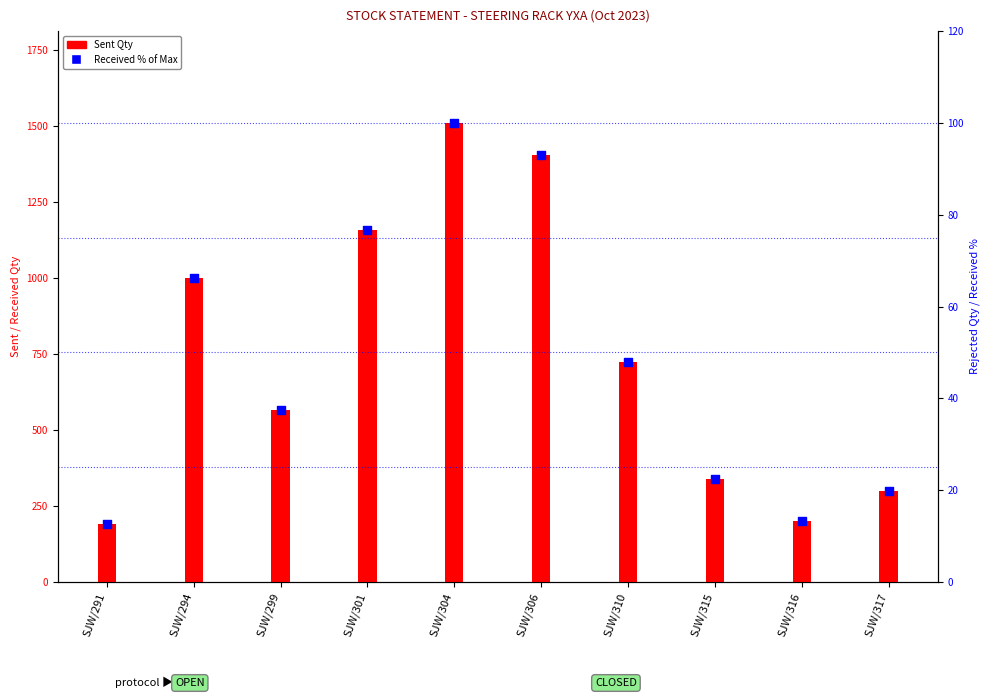

Which series has the largest total across all categories?

Sent Qty